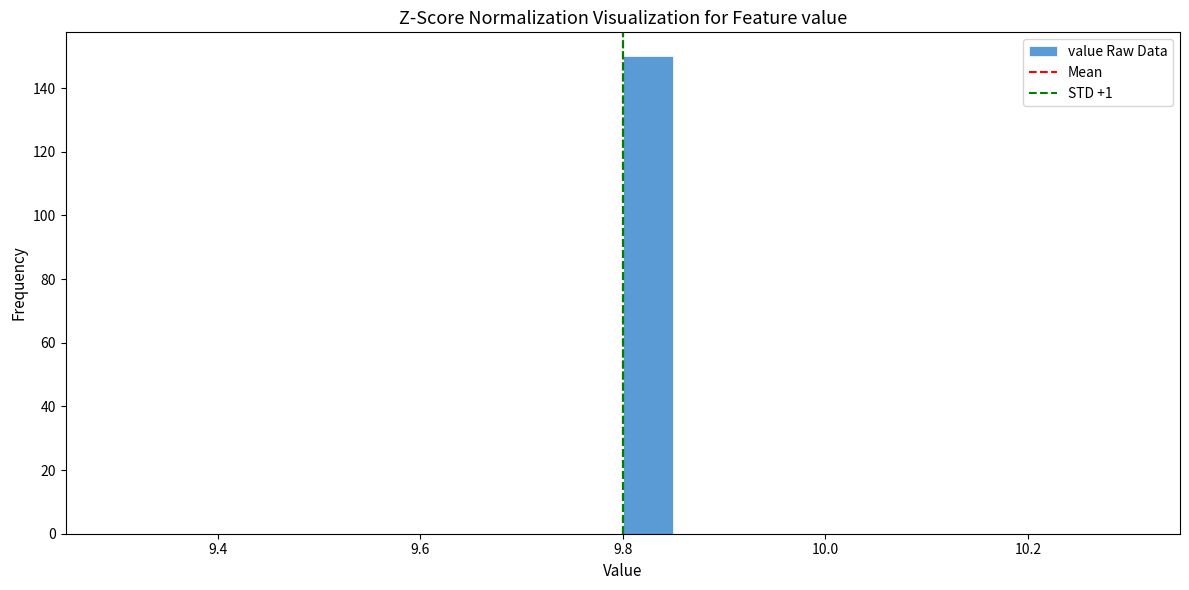

Around what value on the x-axis is the tallest bar? Give the approximate position of its centre, as read against the axis.

9.82